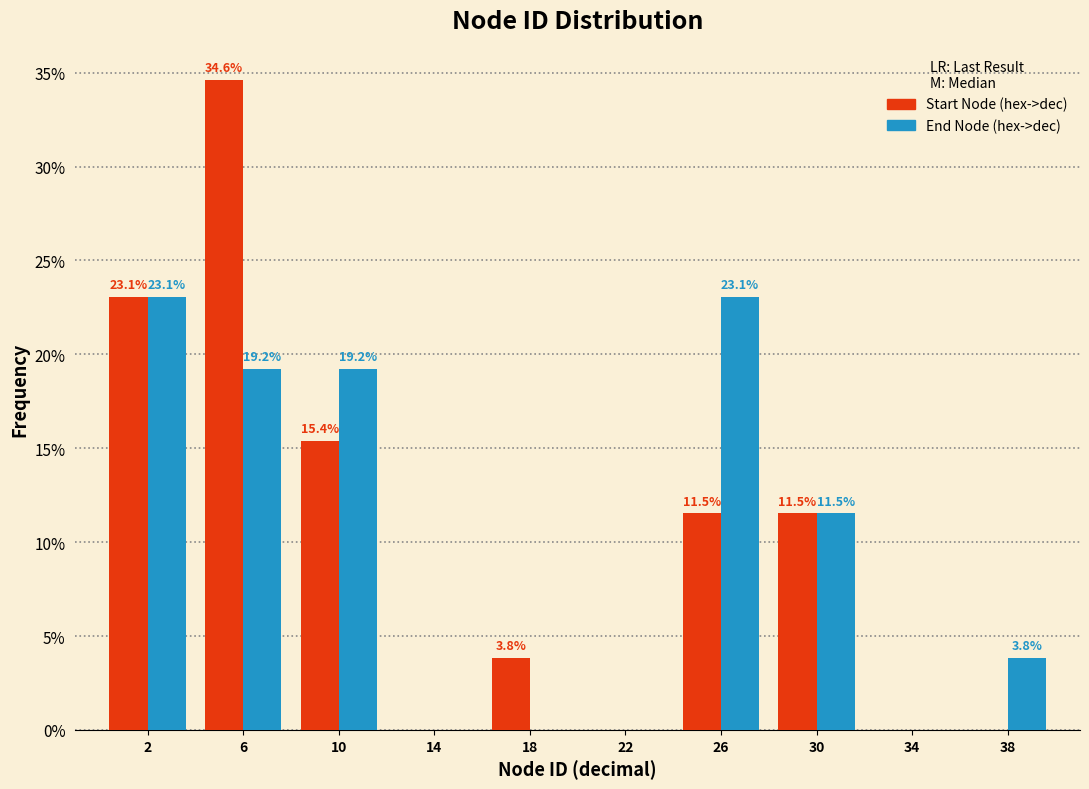

Reading right to left, extract all data points from this chart.

Start Node (hex->dec): 38=0.0	34=0.0	30=11.5	26=11.5	22=0.0	18=3.8	14=0.0	10=15.4	6=34.6	2=23.1
End Node (hex->dec): 38=3.8	34=0.0	30=11.5	26=23.1	22=0.0	18=0.0	14=0.0	10=19.2	6=19.2	2=23.1